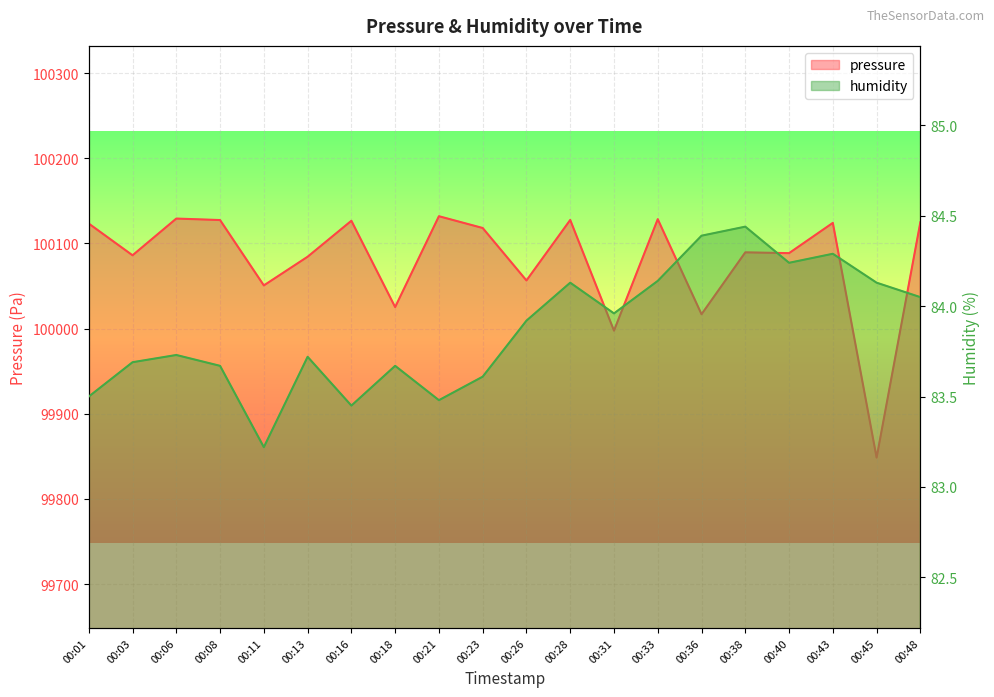

How many interior local peaks does the pressure series have?

7